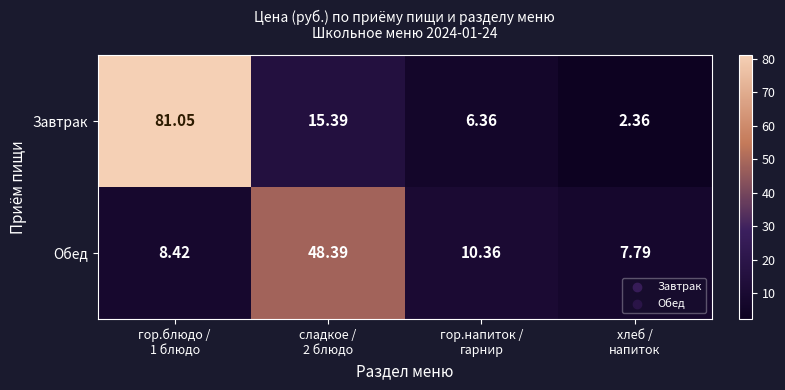

At which category is the sum across all series the highest?

гор.блюдо /
1 блюдо